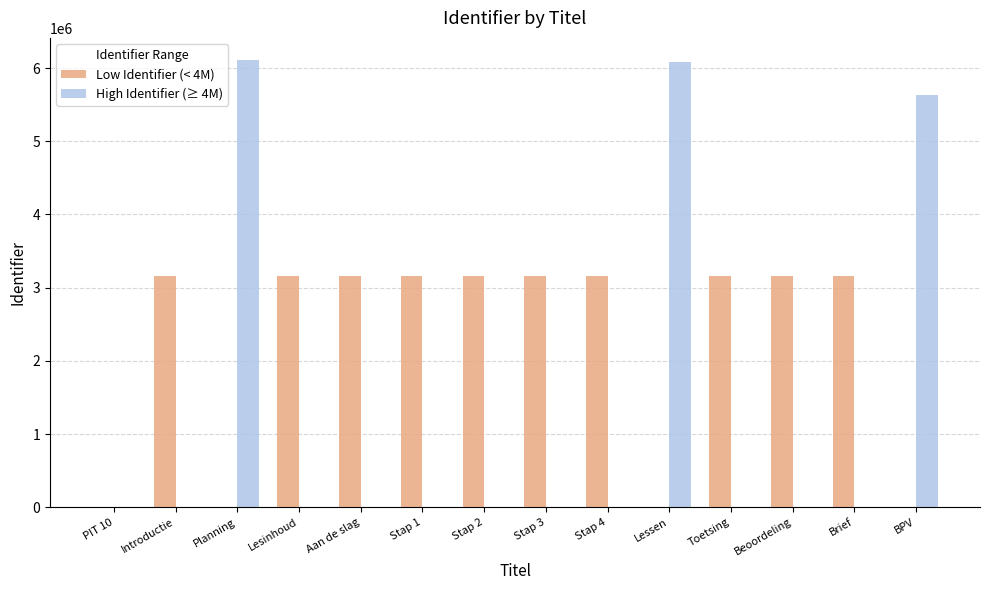

Which series has the largest total across all categories?

Low Identifier (< 4M)